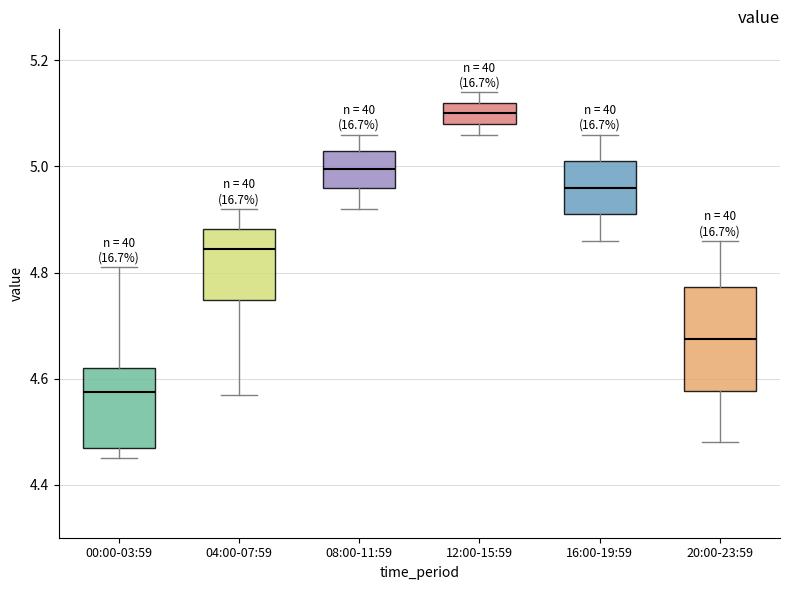

Where is the upper edge of the box for 16:00-19:59 on the y-axis? The values are not printed on the chart, so give them approximately, as read against the axis.

5.02